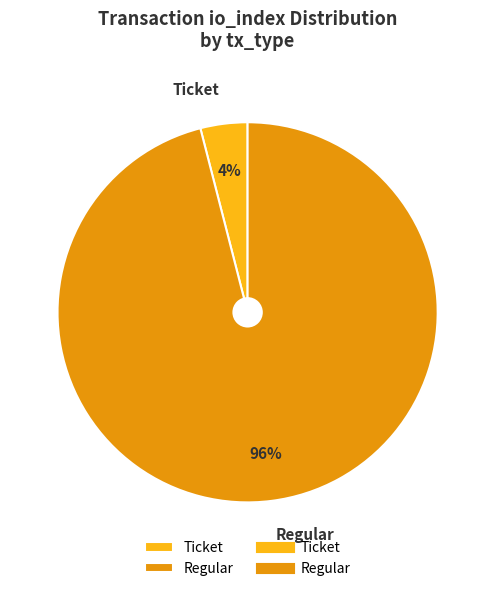

Is it true that Ticket is 13% of the pie?

False